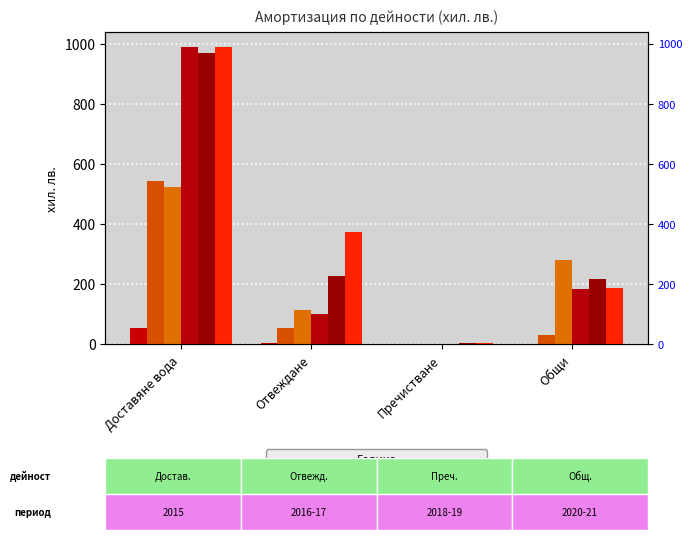

Which category has the lowest value across all series?

Пречистване